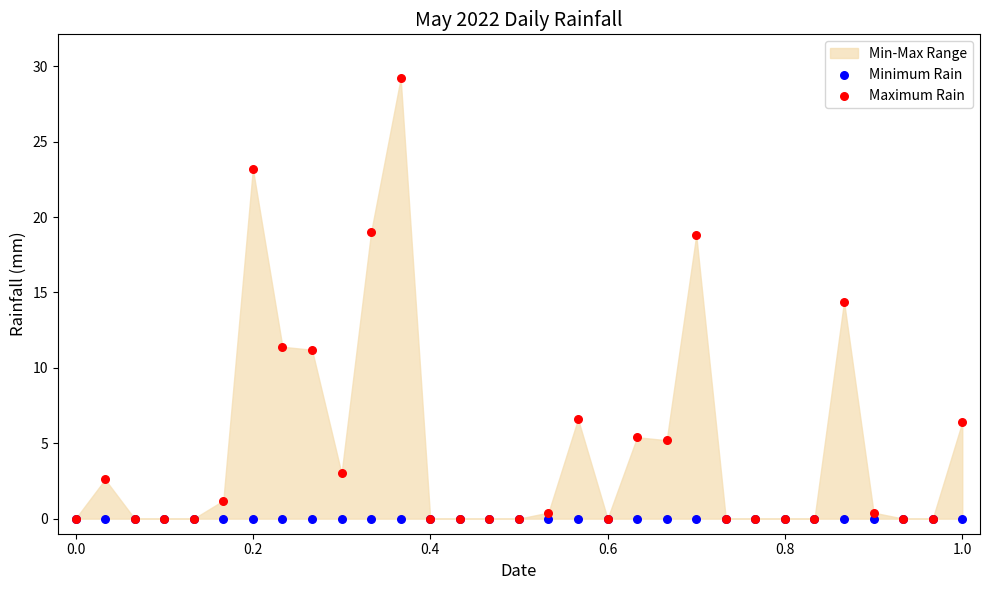

Across all series, what Y value is closest to 14?

14.4